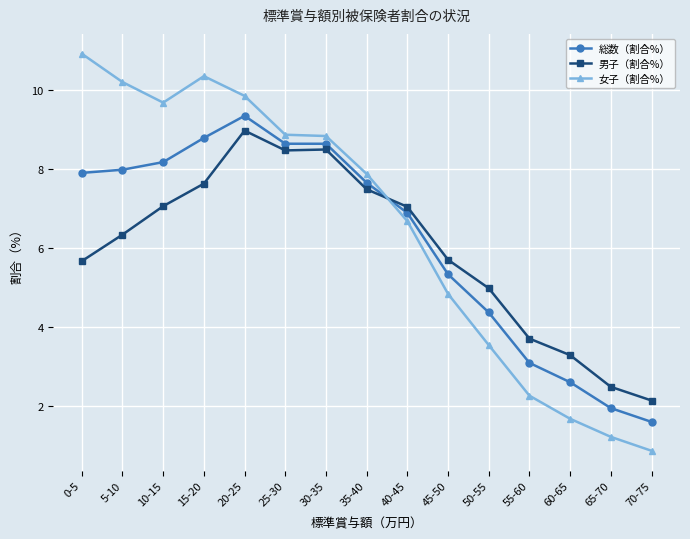

What is the maximum value shown in the chart?

10.9